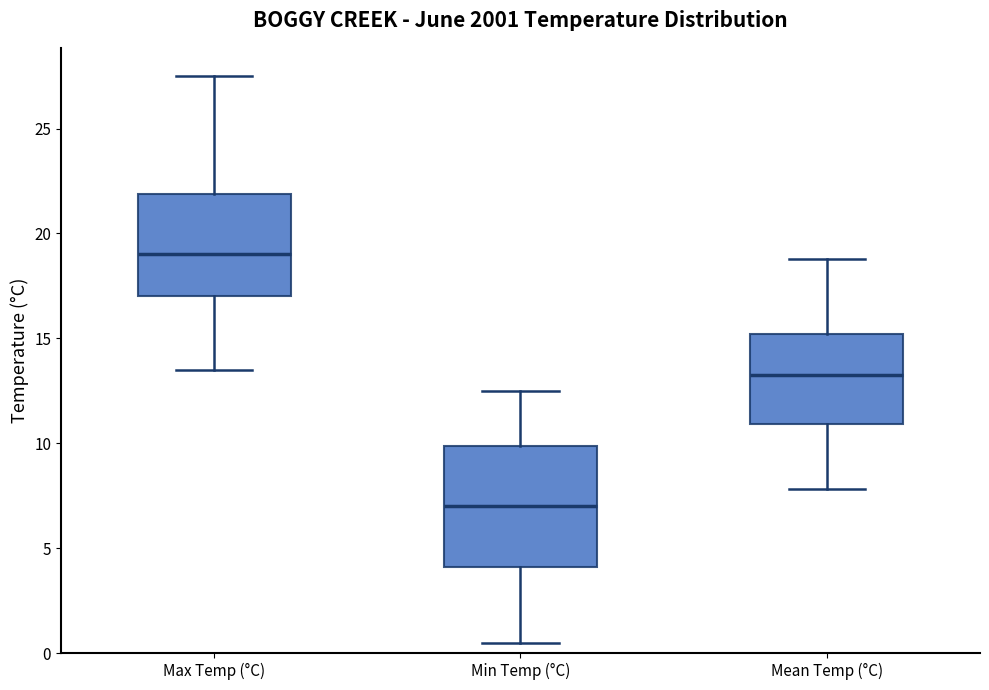

Reading left to right, transcribe this box plot: for each box, give where its median line is, the range the box spans, and where its two whiskers end, as read against the y-axis. The values are not printed on the chart, so give them approximately, as read against the axis.

Max Temp (°C): median 19.0, box 17.0 to 22.0, whiskers 13.5 to 27.5
Min Temp (°C): median 7.0, box 4.0 to 10.0, whiskers 0.5 to 12.5
Mean Temp (°C): median 13.5, box 11.0 to 15.0, whiskers 8.0 to 19.0